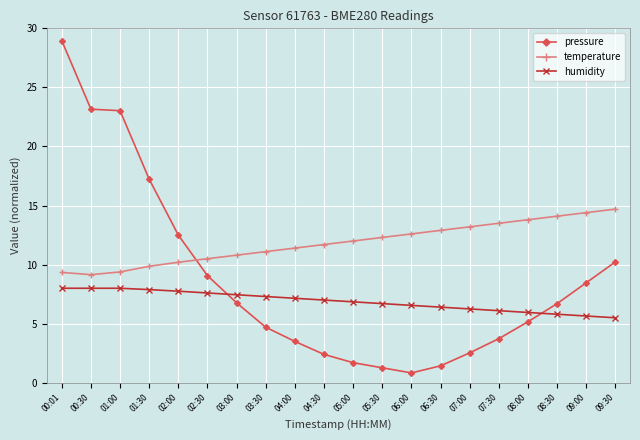

True or false: temperature and humidity cross at least once.

False